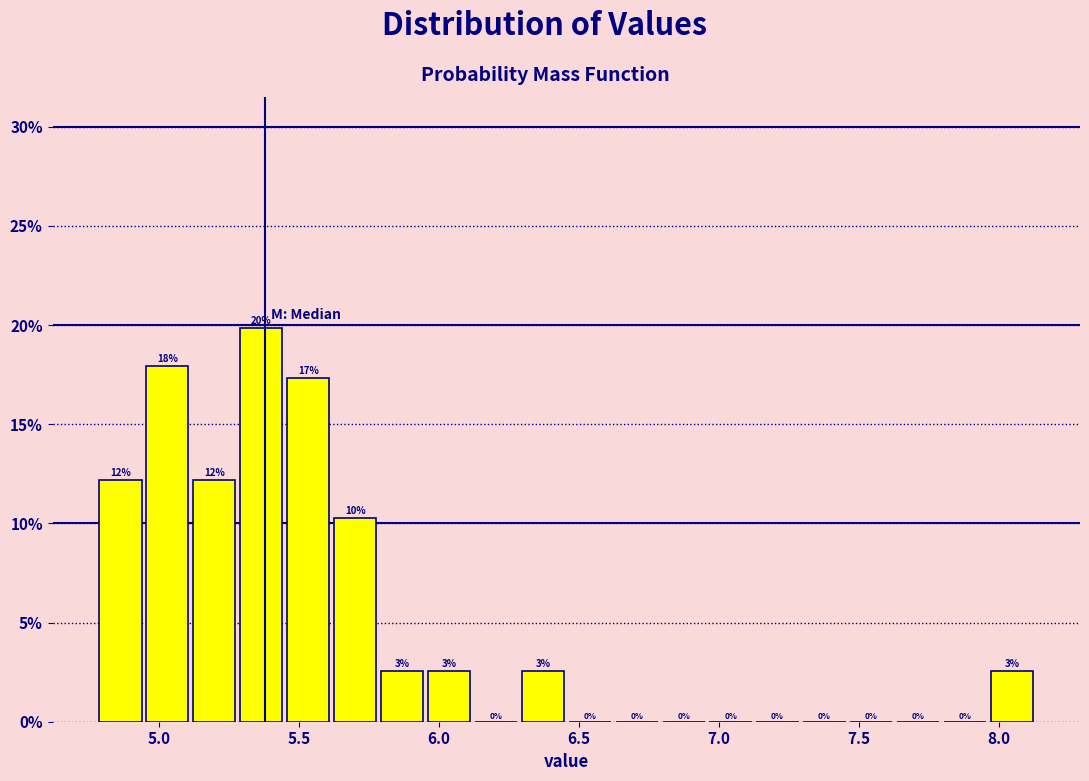

Around what value on the x-axis is the tallest bar? Give the approximate position of its centre, as read against the axis.

5.35